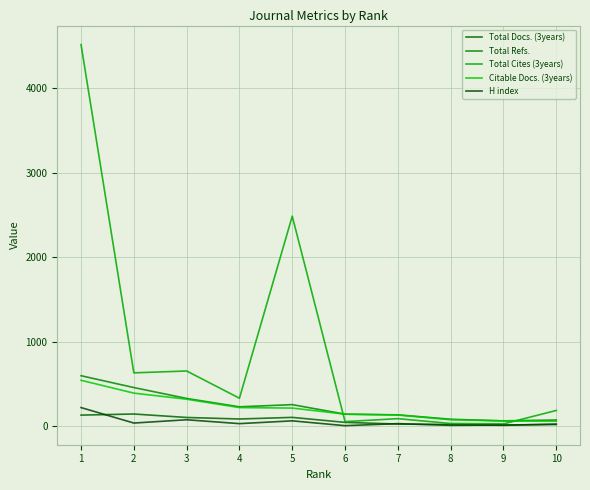

What is the average value of the Total Docs. (3years) series?

71